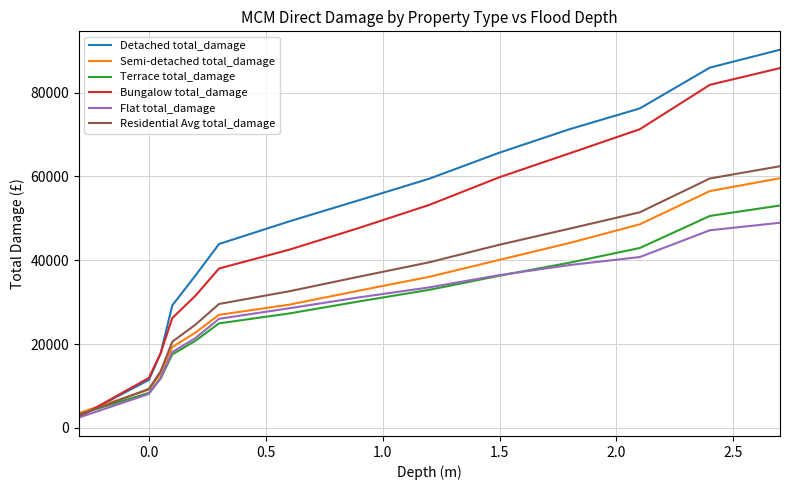

Count the number of data series in this chart.

6